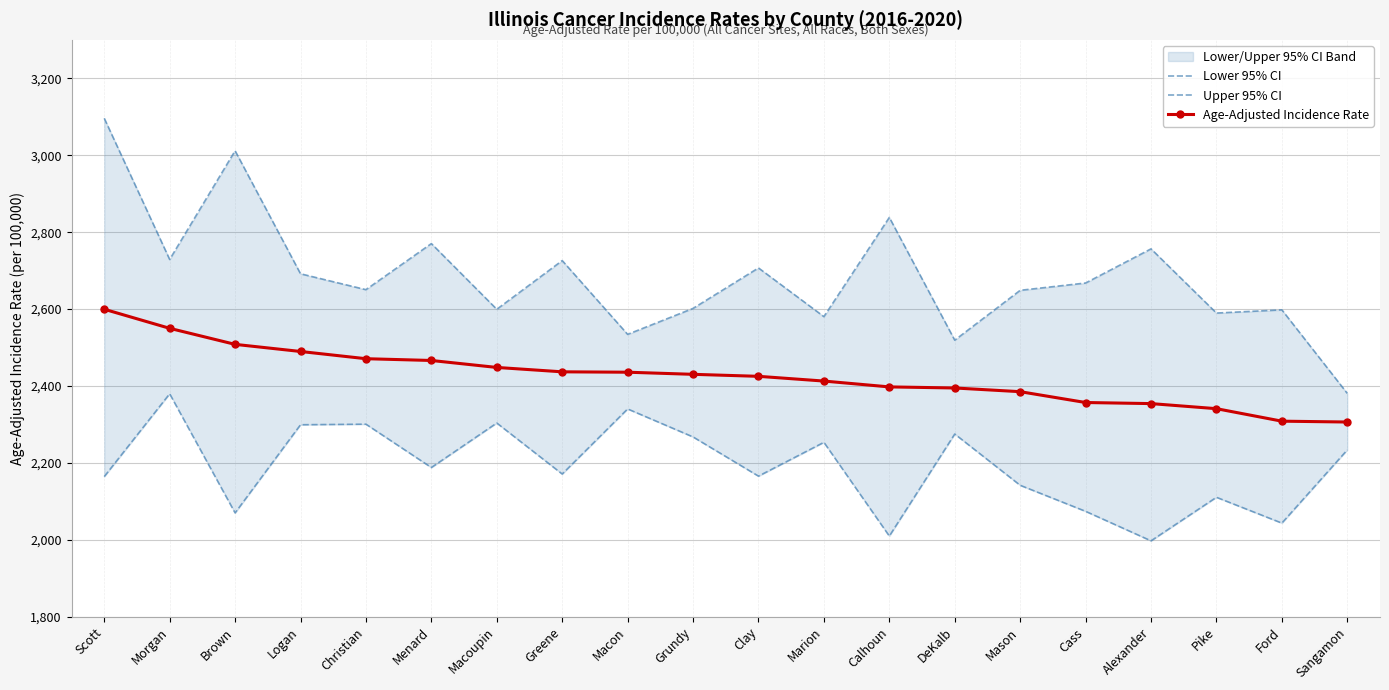

True or false: Lower 95% CI and Upper 95% CI cross at least once.

False